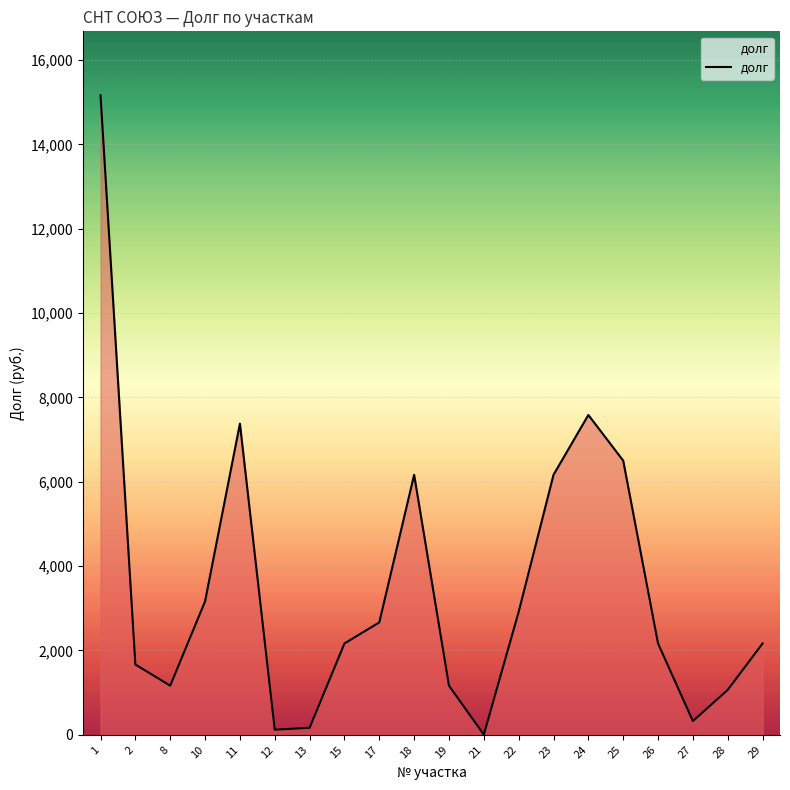

The chart shows a value of 2916 at 22. True or false?

True